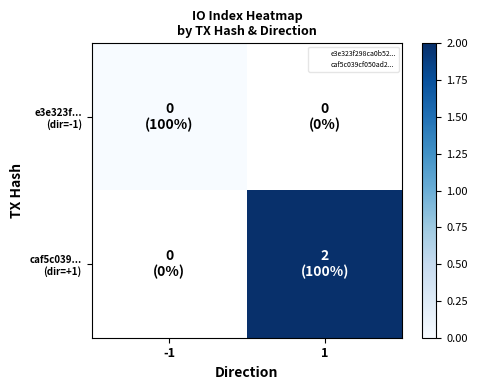

Which category has the lowest value across all series?

-1